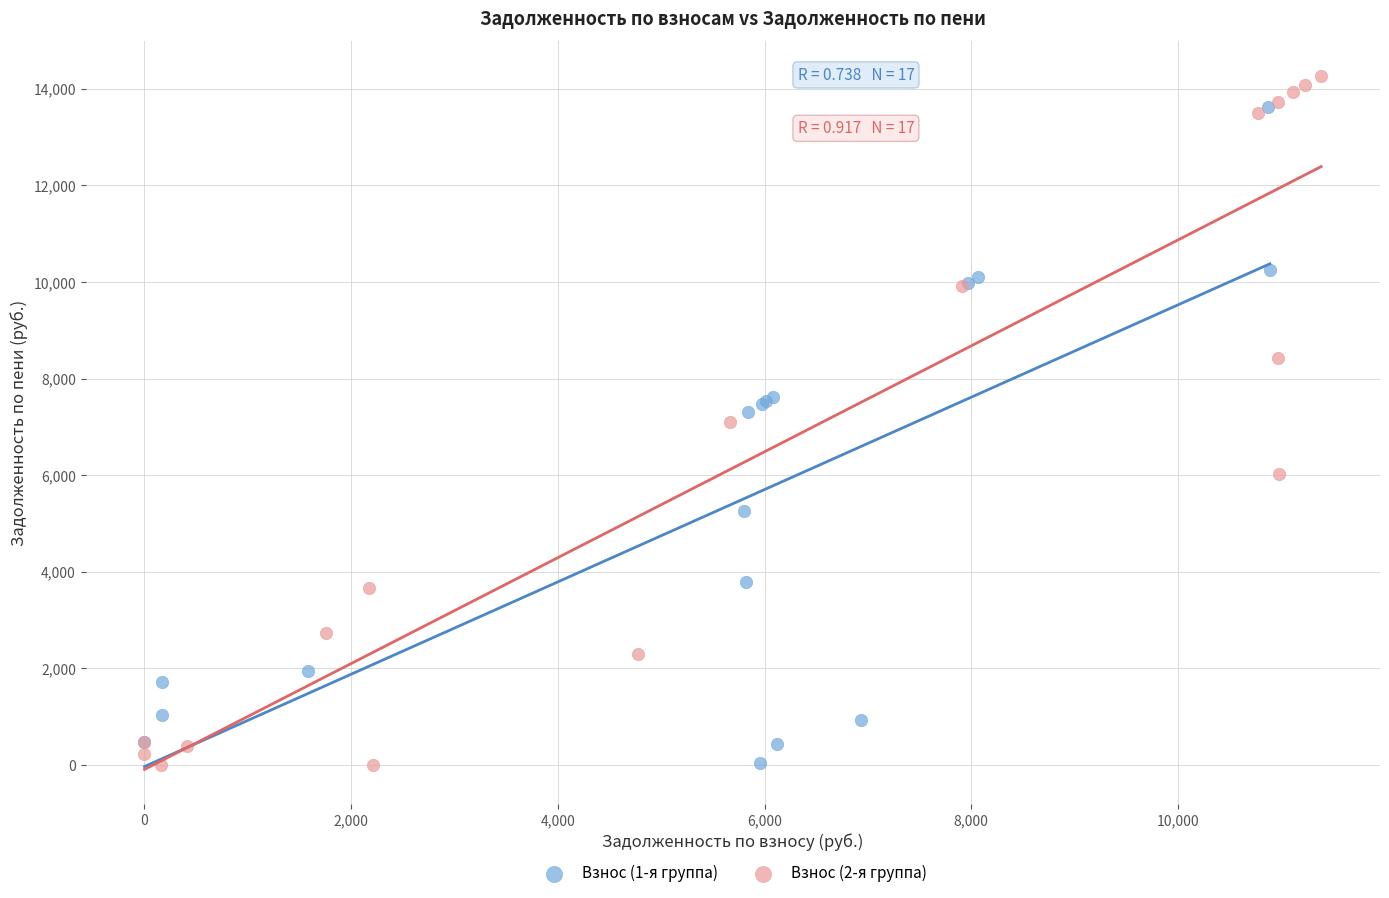

Which series contains the highest Y value?

Взнос (2-я группа)